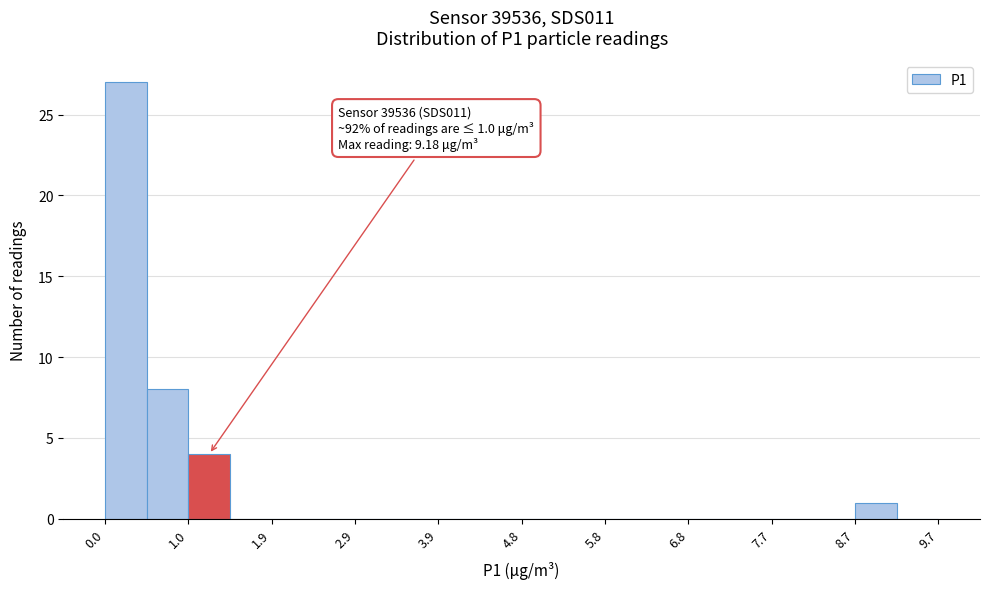

Over which range of the x-axis is the bar tallest?

0.0 to 0.5